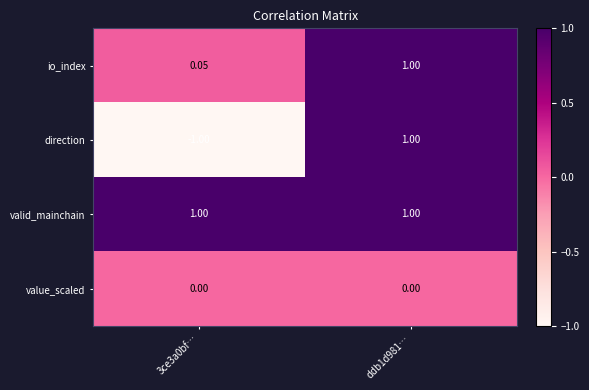

What is the smallest value displayed?

-1.0